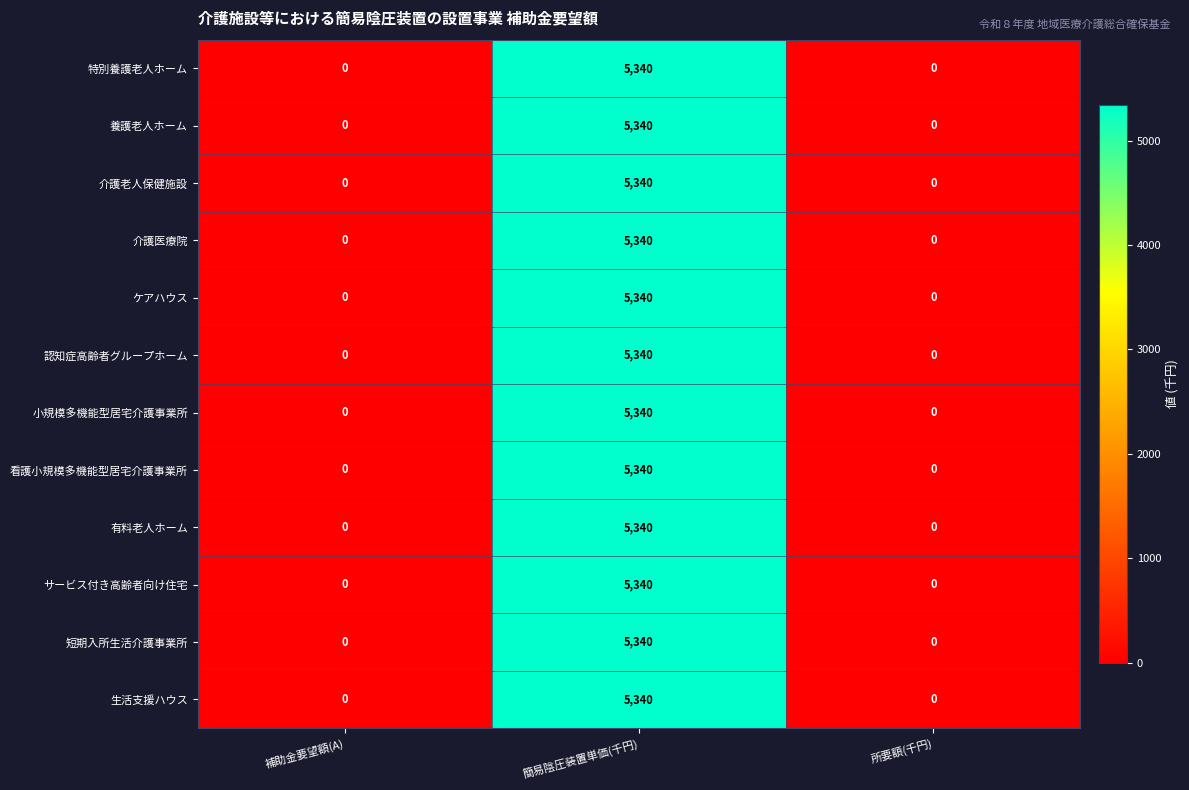

How many 生活支援ハウス values are between 0 and 5340?

3